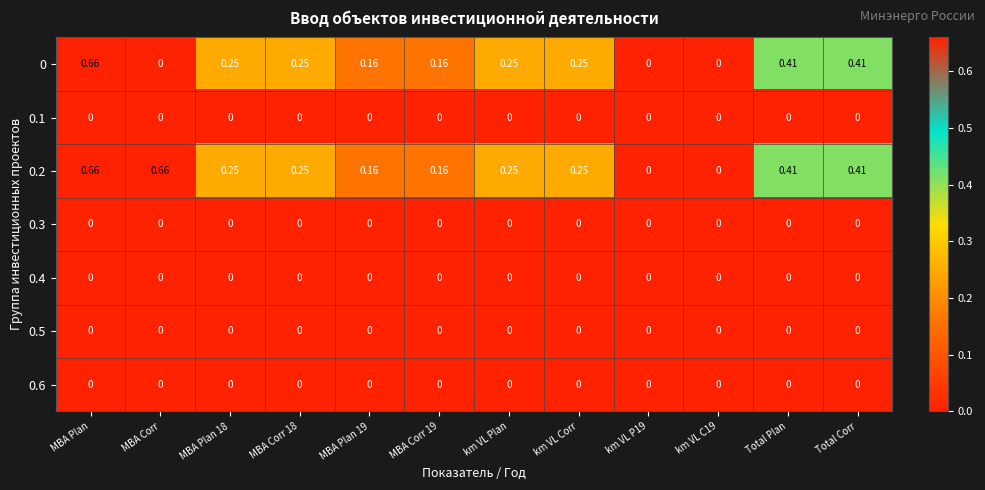

Which category has the highest value in the 0 series?

МВА Plan